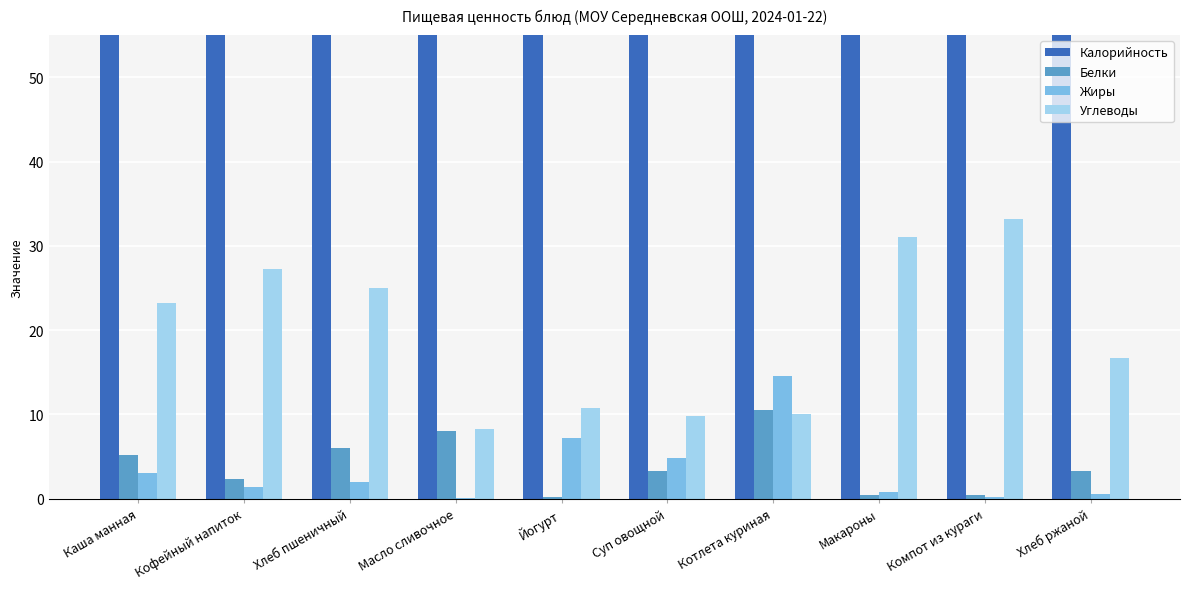

Is the value of Калорийность at Макароны greater than the value of Жиры at Каша манная?

Yes